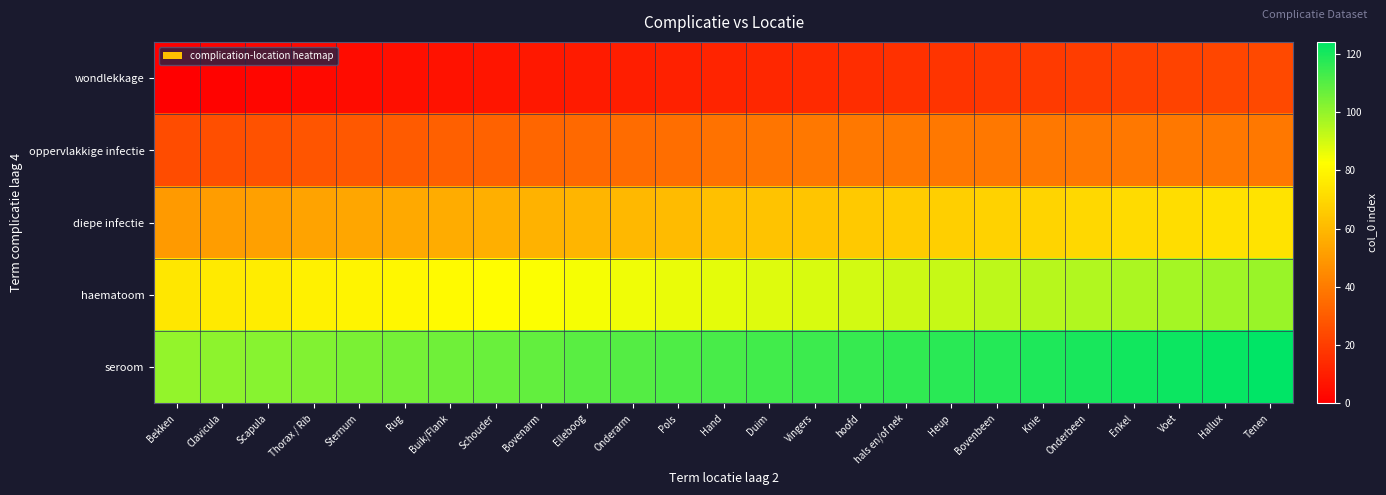

Reading left to right, list all the values displayed in this chart.

wondlekkage: Bekken=0	Clavicula=1	Scapula=2	Thorax / Rib=3	Sternum=4	Rug=5	Buik/Flank=6	Schouder=7	Bovenarm=8	Elleboog=9	Onderarm=10	Pols=11	Hand=12	Duim=13	Vingers=14	hoofd=15	hals en/of nek=16	Heup=17	Bovenbeen=18	Knie=19	Onderbeen=20	Enkel=21	Voet=22	Hallux=23	Tenen=24
oppervlakkige infectie: Bekken=25	Clavicula=26	Scapula=27	Thorax / Rib=28	Sternum=29	Rug=30	Buik/Flank=31	Schouder=32	Bovenarm=33	Elleboog=34	Onderarm=35	Pols=36	Hand=37	Duim=38	Vingers=39	hoofd=39	hals en/of nek=39	Heup=39	Bovenbeen=39	Knie=39	Onderbeen=39	Enkel=39	Voet=39	Hallux=39	Tenen=39
diepe infectie: Bekken=50	Clavicula=51	Scapula=52	Thorax / Rib=53	Sternum=54	Rug=55	Buik/Flank=56	Schouder=57	Bovenarm=58	Elleboog=59	Onderarm=60	Pols=61	Hand=62	Duim=63	Vingers=64	hoofd=65	hals en/of nek=66	Heup=67	Bovenbeen=68	Knie=69	Onderbeen=70	Enkel=71	Voet=72	Hallux=73	Tenen=74
haematoom: Bekken=75	Clavicula=76	Scapula=77	Thorax / Rib=78	Sternum=79	Rug=80	Buik/Flank=81	Schouder=82	Bovenarm=83	Elleboog=84	Onderarm=85	Pols=86	Hand=87	Duim=88	Vingers=89	hoofd=90	hals en/of nek=91	Heup=92	Bovenbeen=93	Knie=94	Onderbeen=95	Enkel=96	Voet=97	Hallux=98	Tenen=99
seroom: Bekken=100	Clavicula=101	Scapula=102	Thorax / Rib=103	Sternum=104	Rug=105	Buik/Flank=106	Schouder=107	Bovenarm=108	Elleboog=109	Onderarm=110	Pols=111	Hand=112	Duim=113	Vingers=114	hoofd=115	hals en/of nek=116	Heup=117	Bovenbeen=118	Knie=119	Onderbeen=120	Enkel=121	Voet=122	Hallux=123	Tenen=124